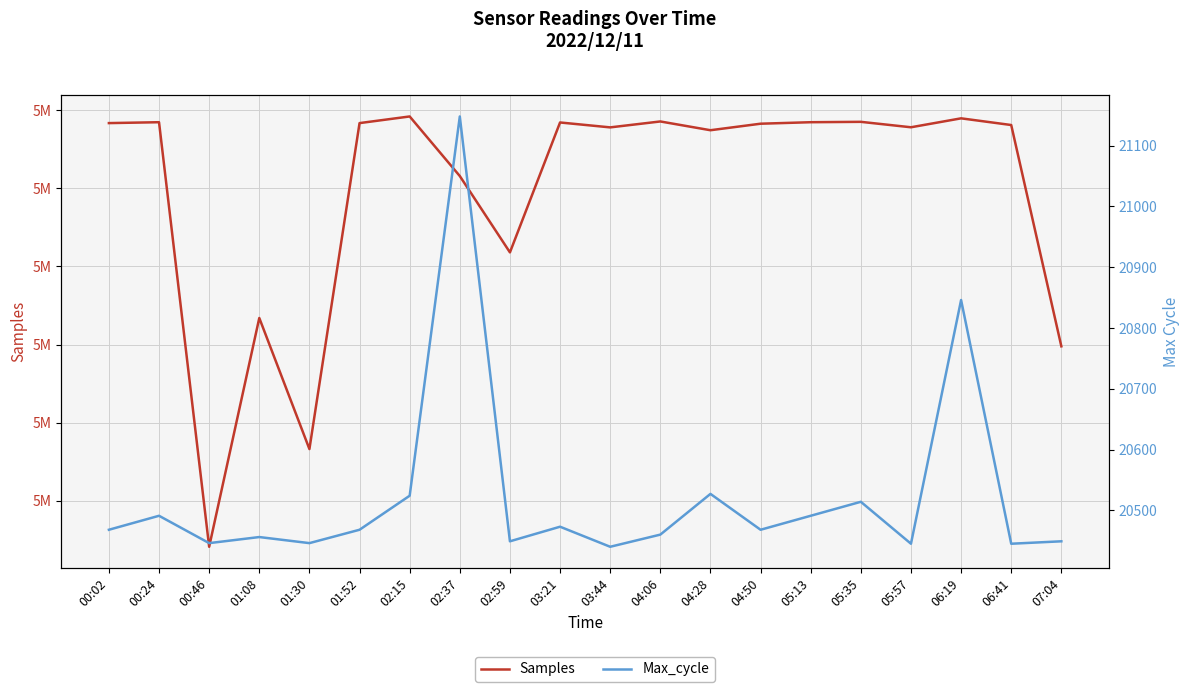

At which category does the chart reach its peak across all series?

02:15